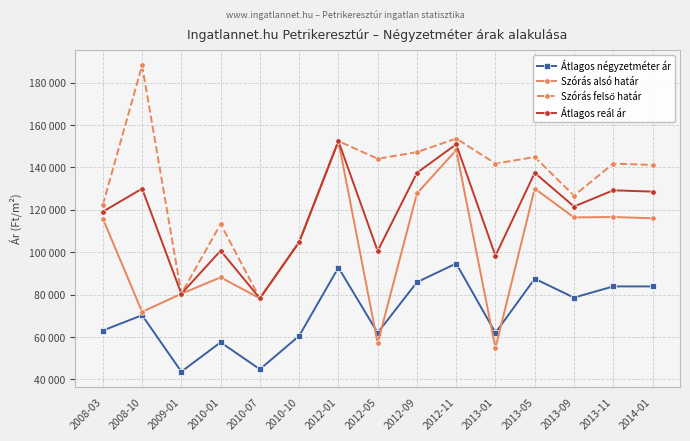

Which series has the largest range (max minus min)?

Szórás felső határ